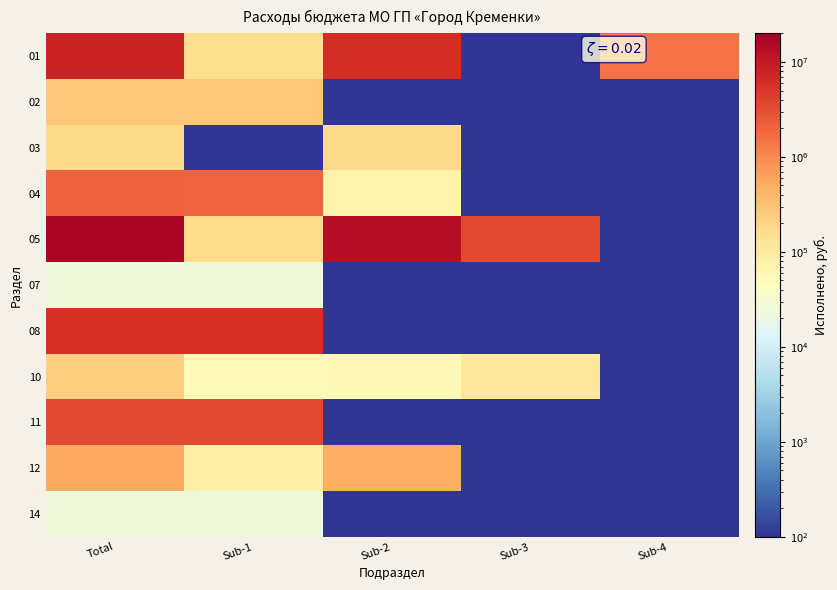

Count the number of data series in this chart.

11